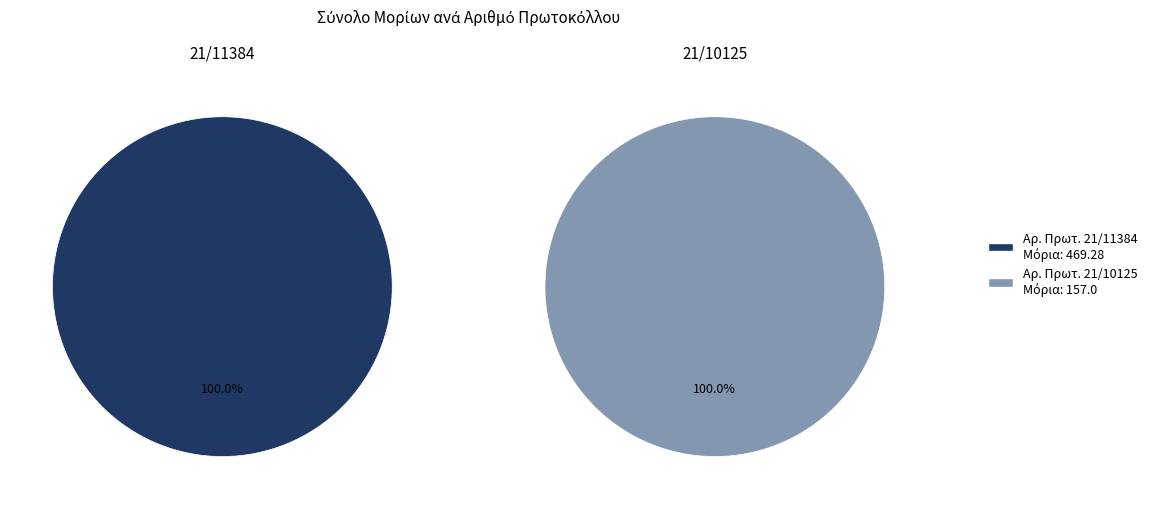

Does 21/11384 account for over 50% of the chart?

Yes